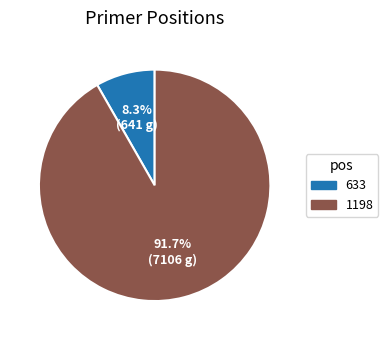

How many slices are in this pie chart?

2